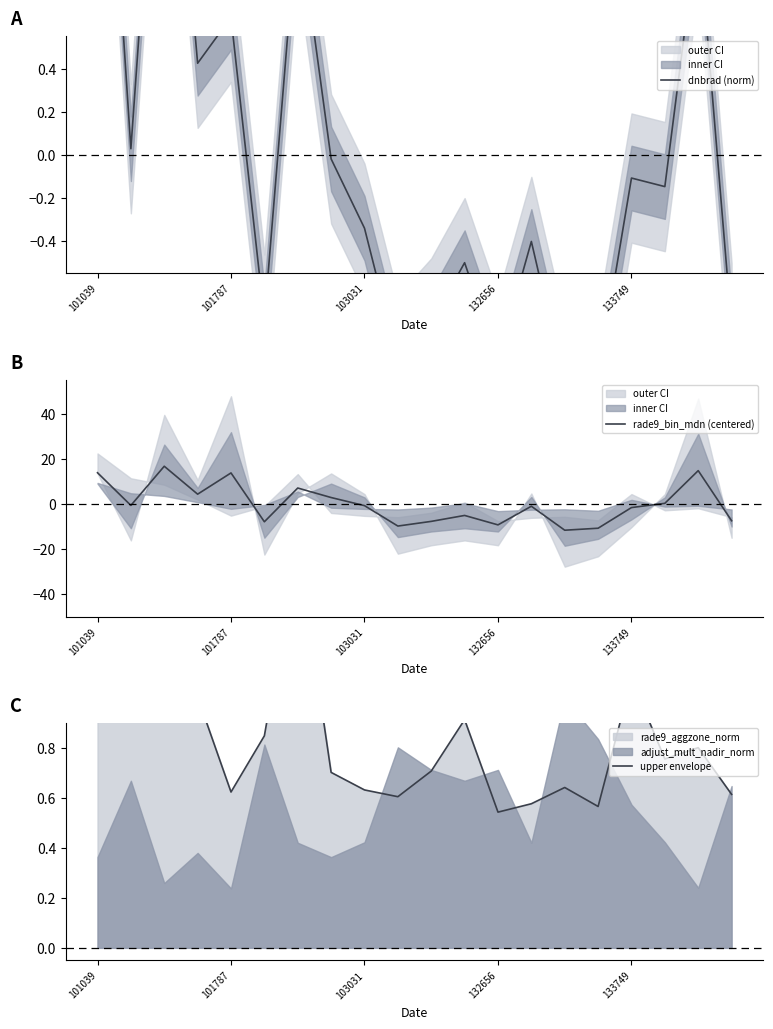

What is the lowest value of the rade9_bin_mdn (centered) series?

-11.6